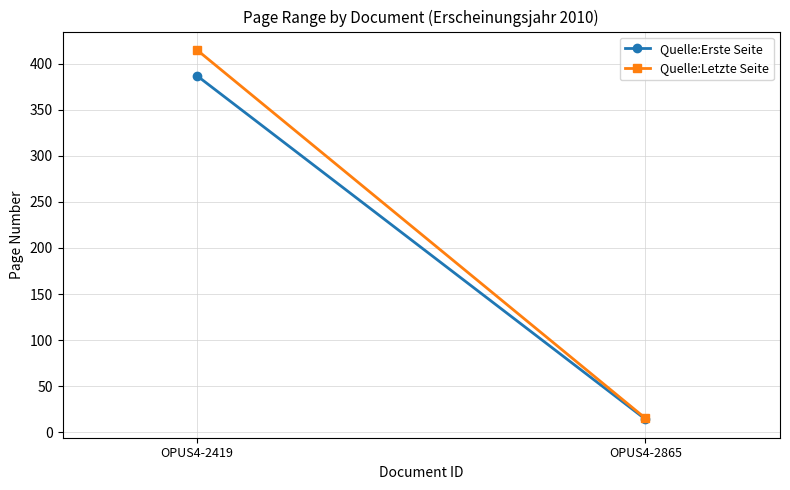

The value of Quelle:Letzte Seite at OPUS4-2419 is 415. True or false?

True